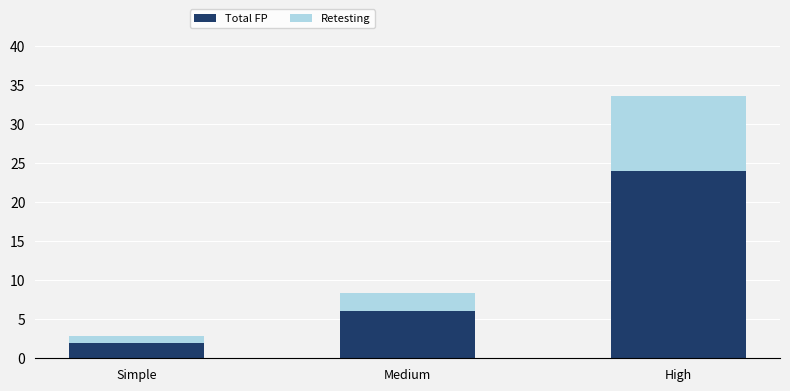

What is the difference between the Total FP values at High and Medium?

18.0